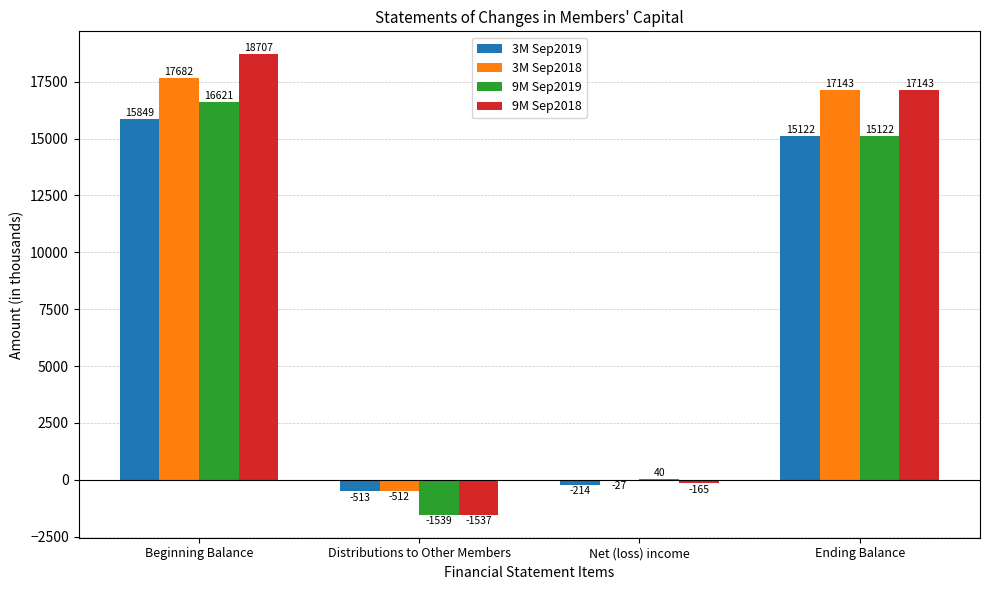

Reading right to left, what are all the values shown in this chart?

3M Sep2019: 15122	-214	-513	15849
3M Sep2018: 17143	-27	-512	17682
9M Sep2019: 15122	40	-1539	16621
9M Sep2018: 17143	-165	-1537	18707